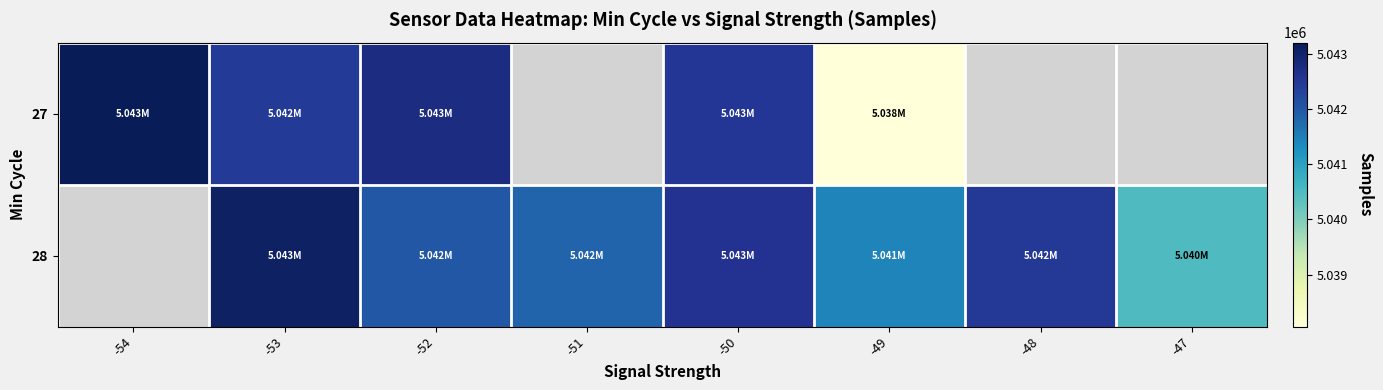

Which has a higher value, -47 or -51?

-51